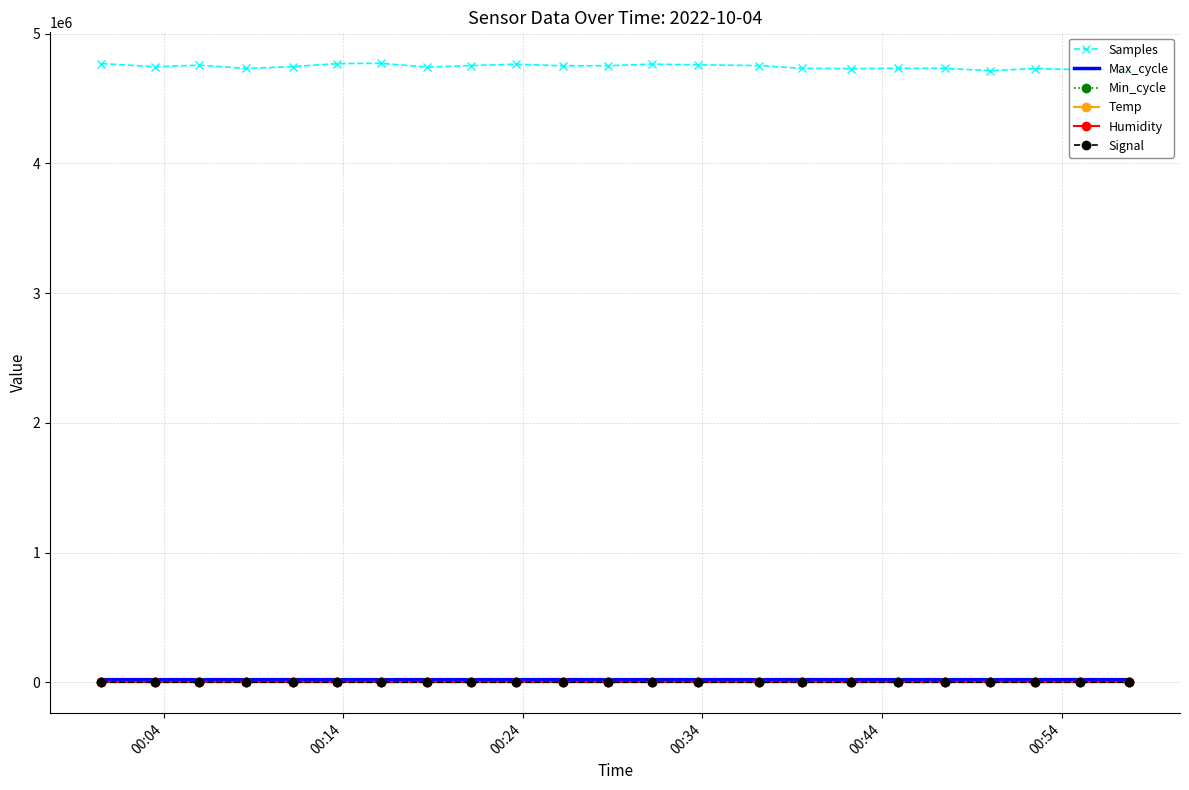

True or false: Samples and Signal cross at least once.

False